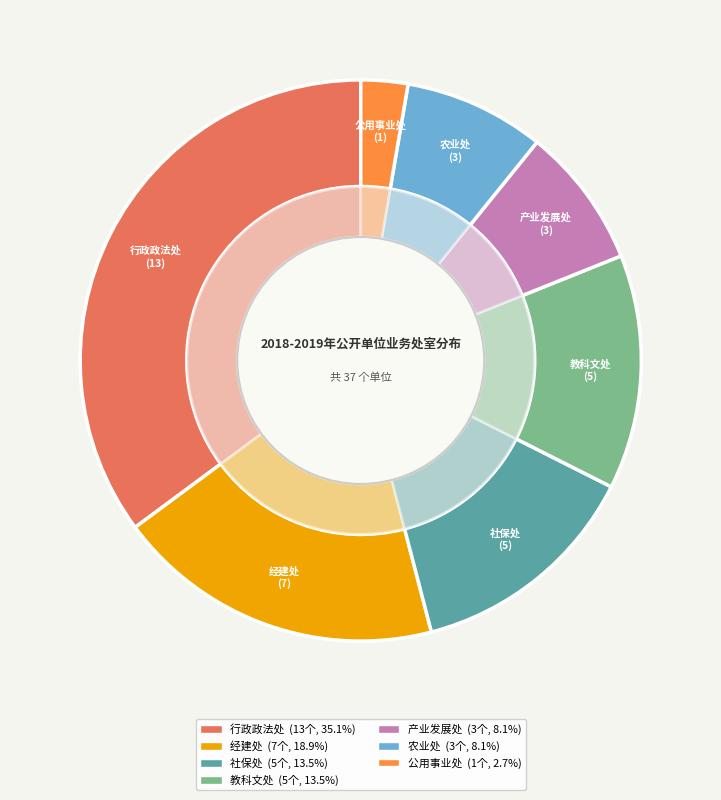

To the nearest percent, what is the difference between the largest and smallest slice percentages?

32%